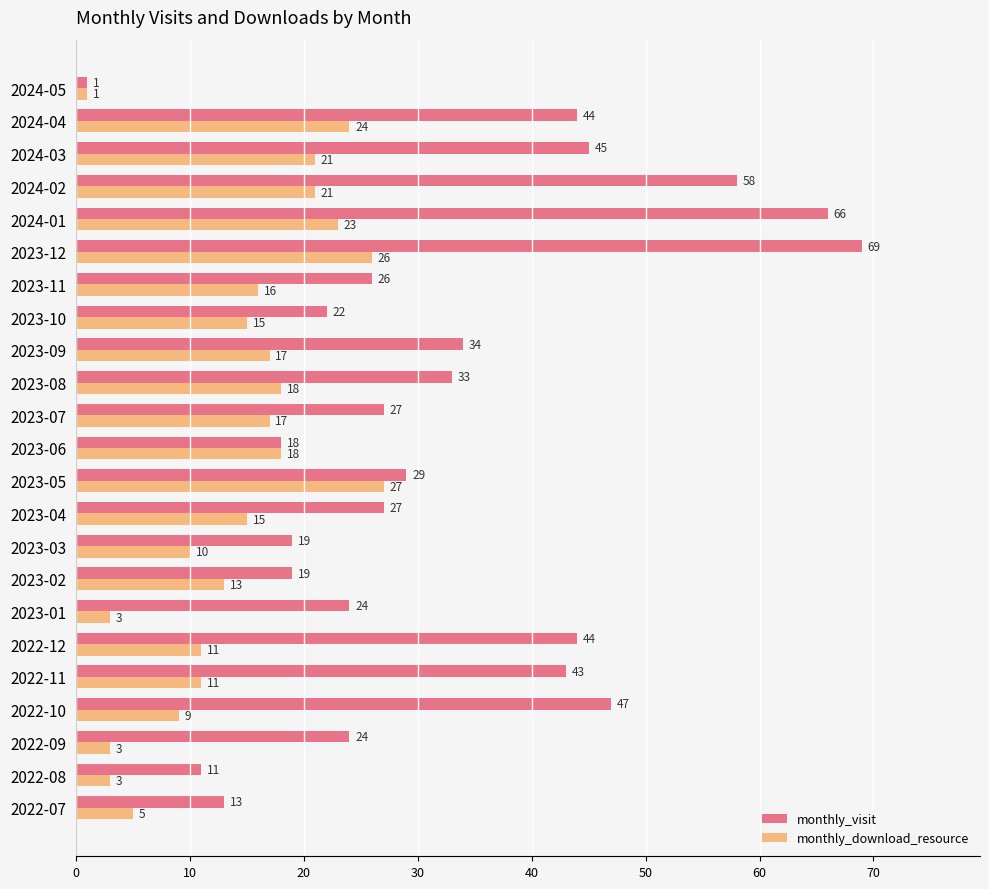

Which series has the largest range (max minus min)?

monthly_visit